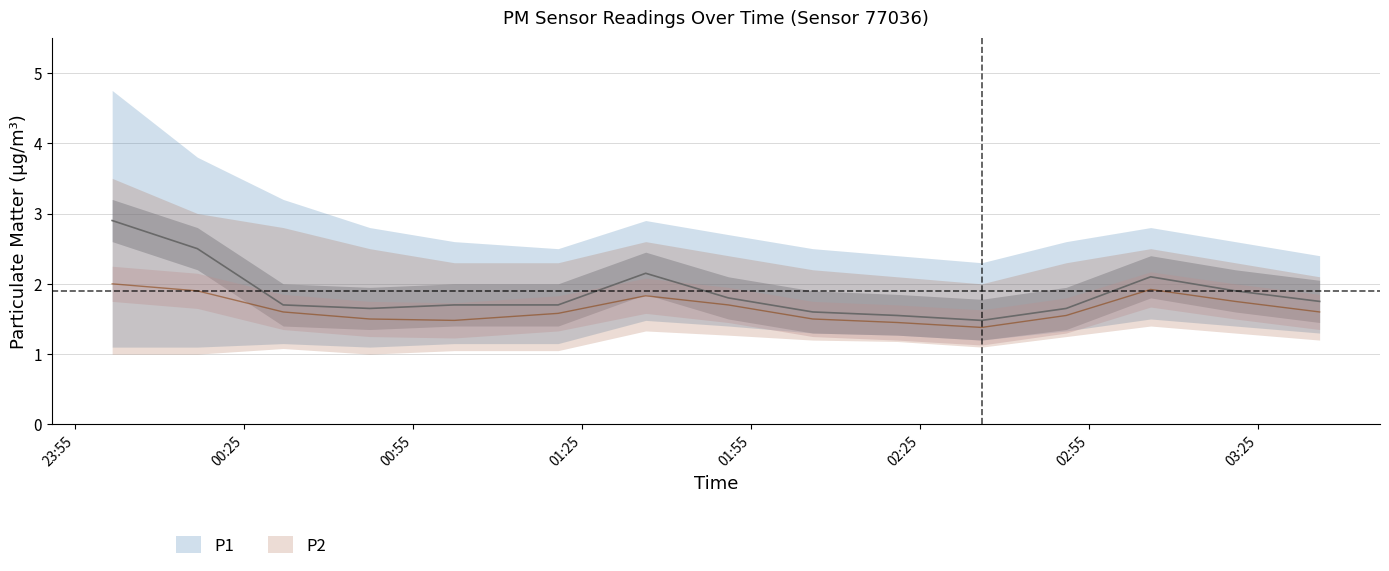

List the labels in order of P2_lower value, smallest first.

00:01, 00:16, 00:47, 01:02, 01:20, 00:31, 02:36, 02:21, 02:06, 03:36, 02:51, 01:51, 03:21, 01:36, 03:06